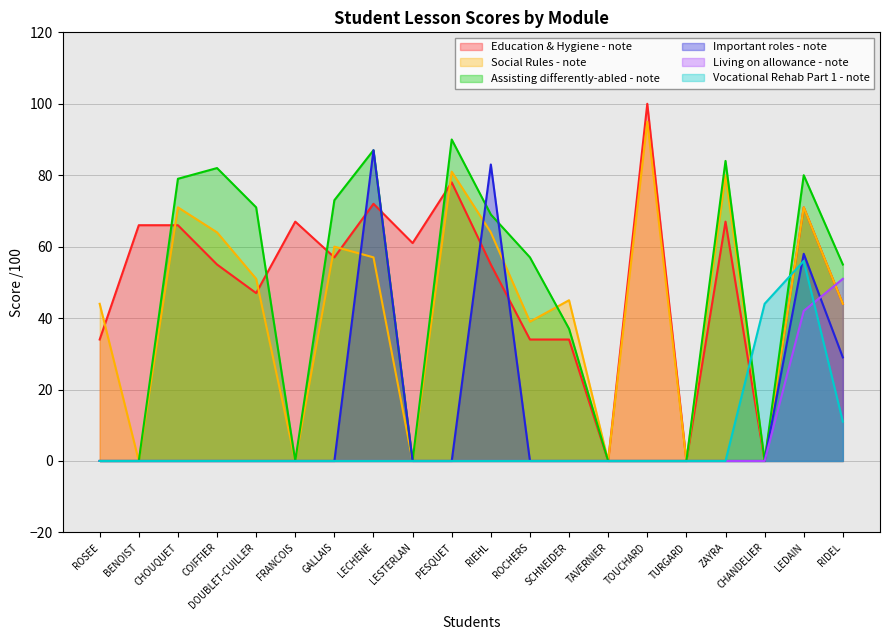

At TURGARD, list the series in order from smallest to largest.

Education & Hygiene - note, Social Rules - note, Assisting differently-abled - note, Important roles - note, Living on allowance - note, Vocational Rehab Part 1 - note